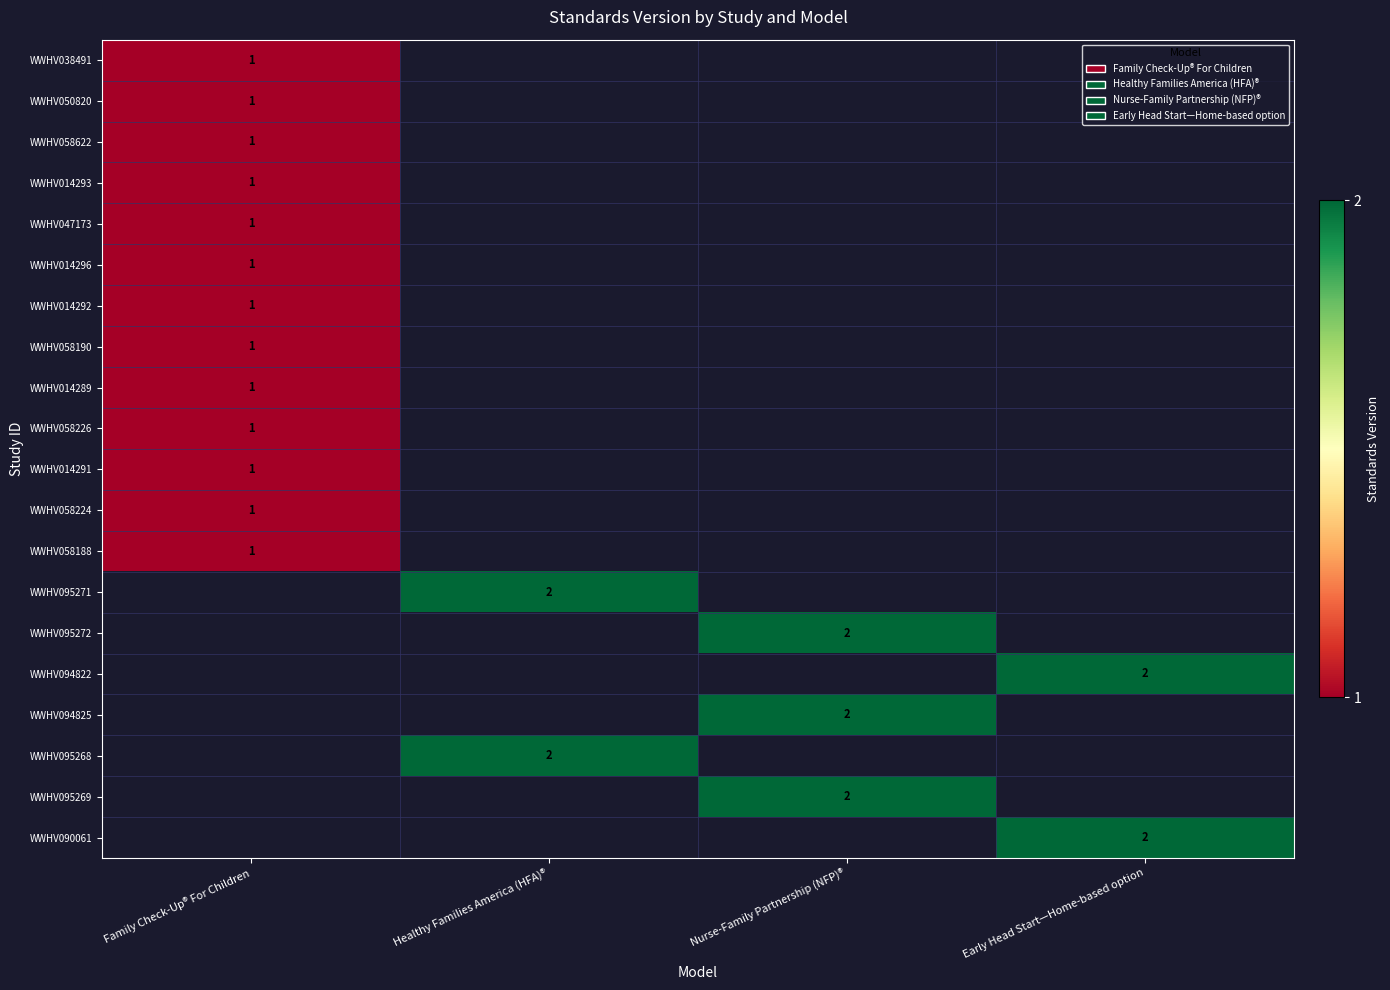

True or false: WWHV058224 has a value of 1 at Family Check-Up® For Children.

True